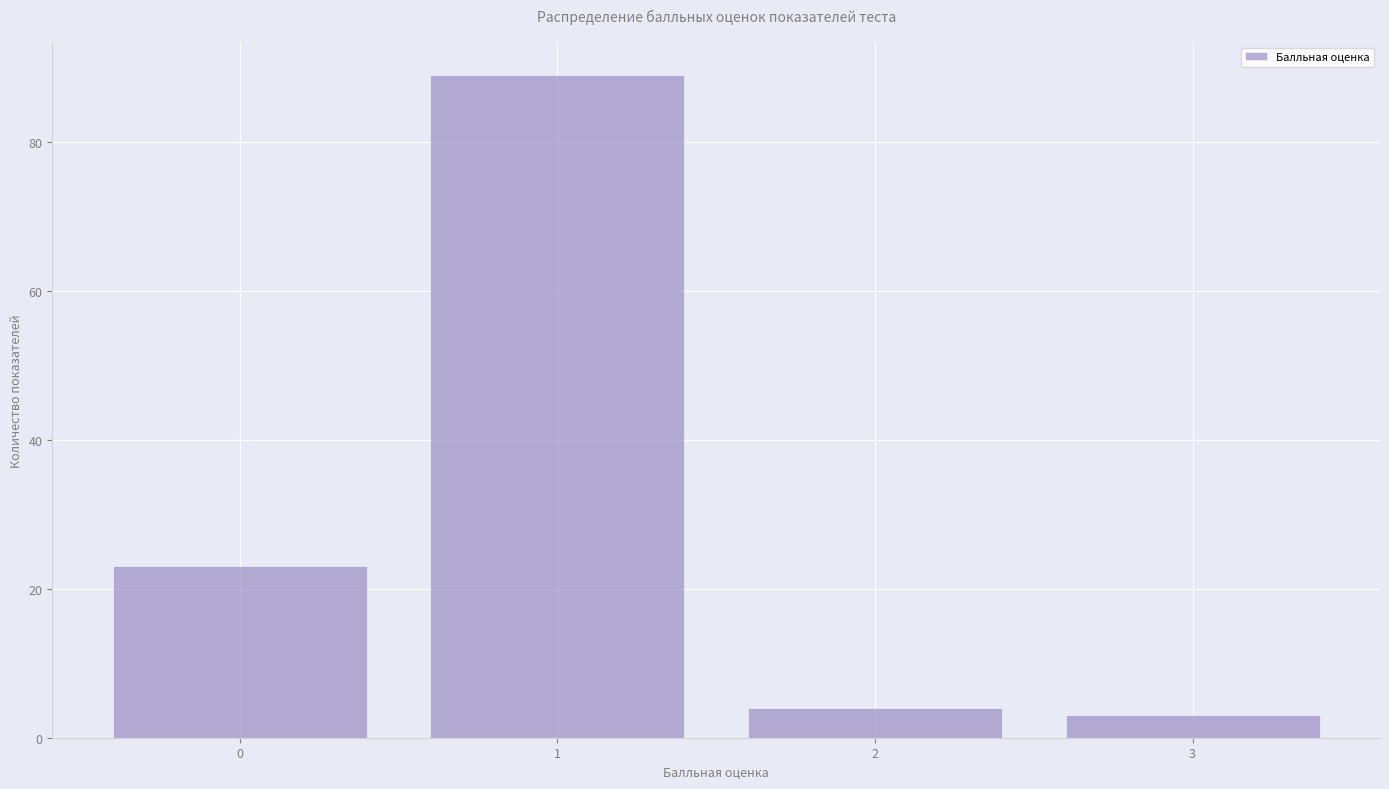

Reading left to right, extract all data points from this chart.

0=23	1=89	2=4	3=3